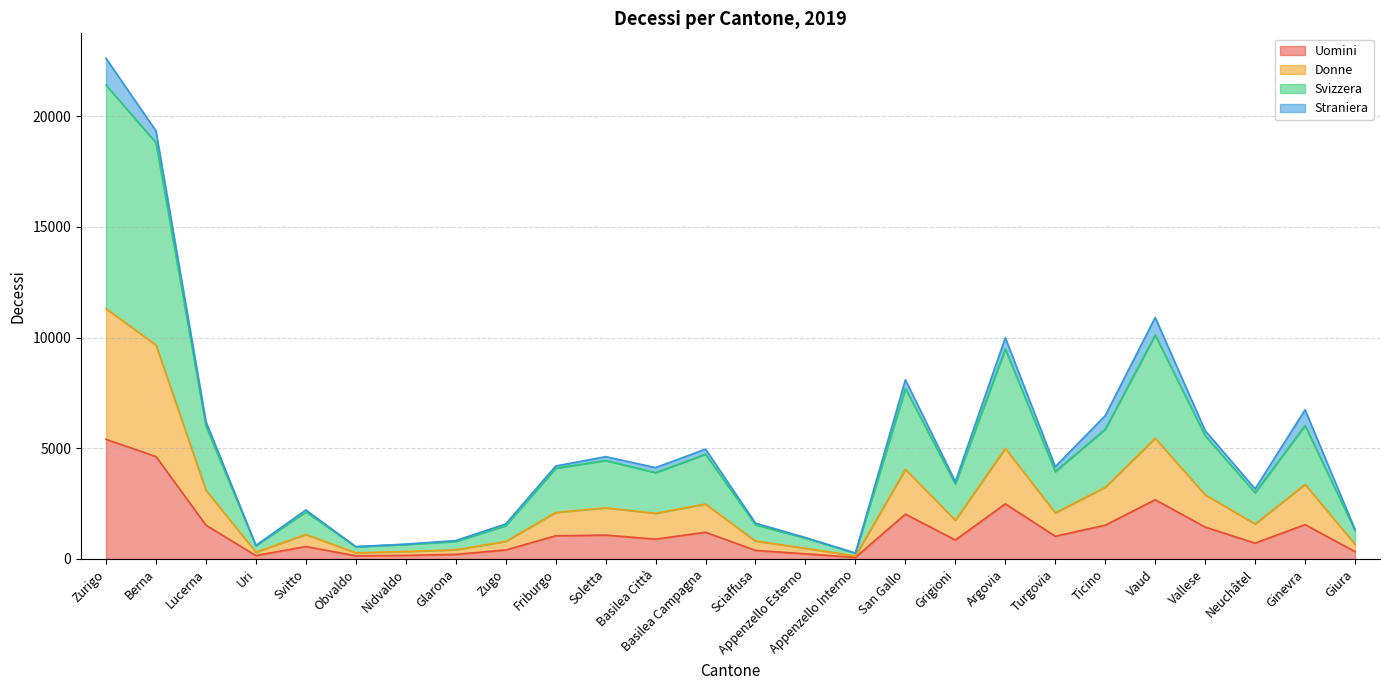

True or false: Uomini has more than 1 interior local peaks.

True